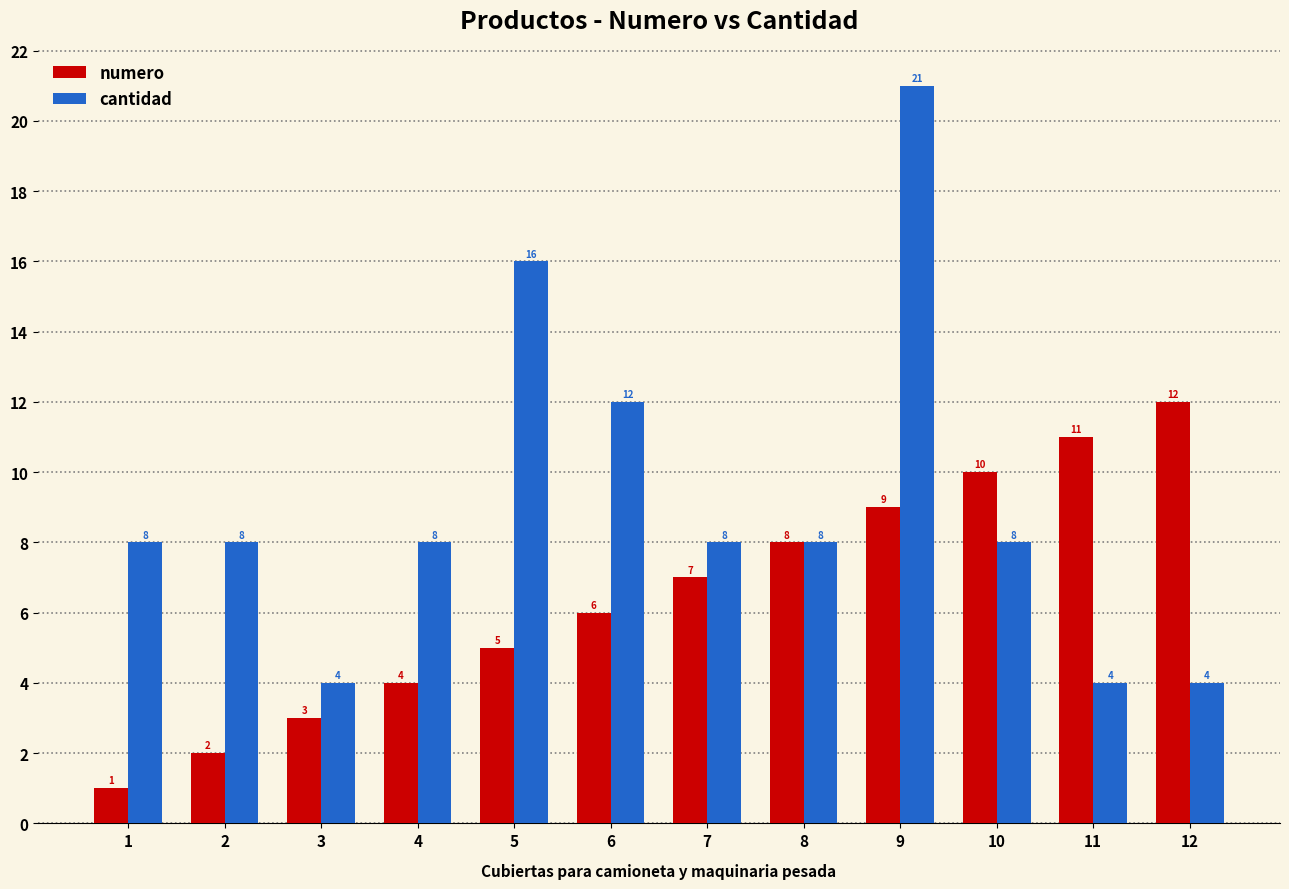

How many bars are there in total?

24